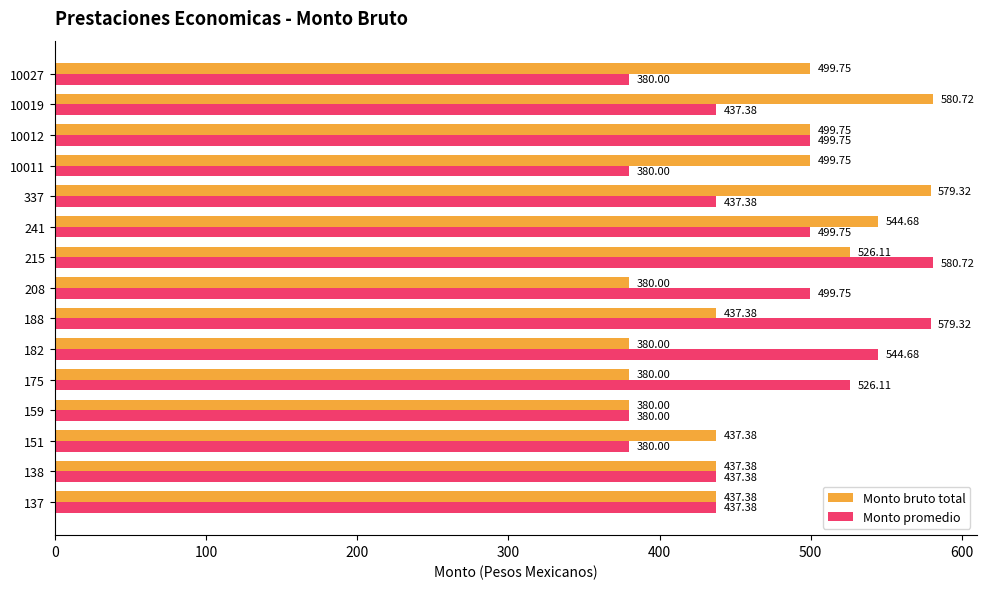

Rank the series at 208 from lowest to highest value.

Monto bruto total, Monto promedio